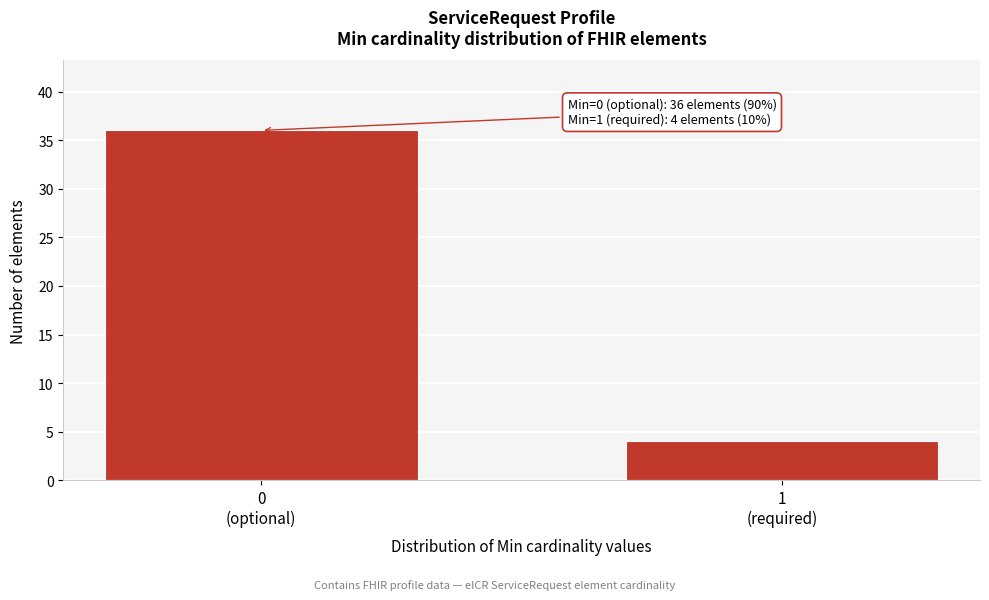

Reading left to right, transcribe all the data shown in this chart.

36	4